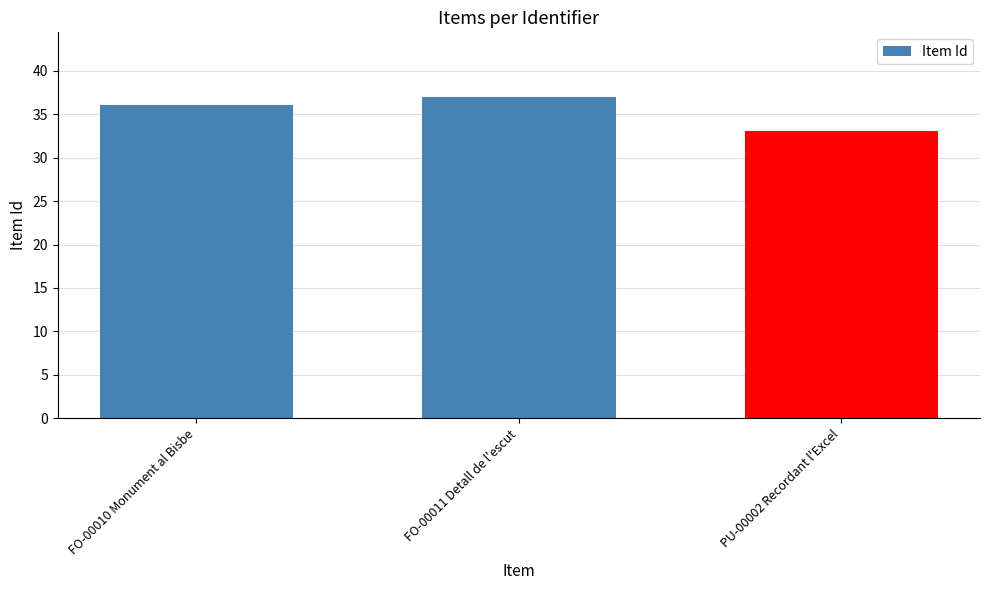

Reading left to right, transcribe all the data shown in this chart.

FO-00010 Monument al Bisbe=36	FO-00011 Detall de l'escut=37	PU-00002 Recordant l'Excel=33